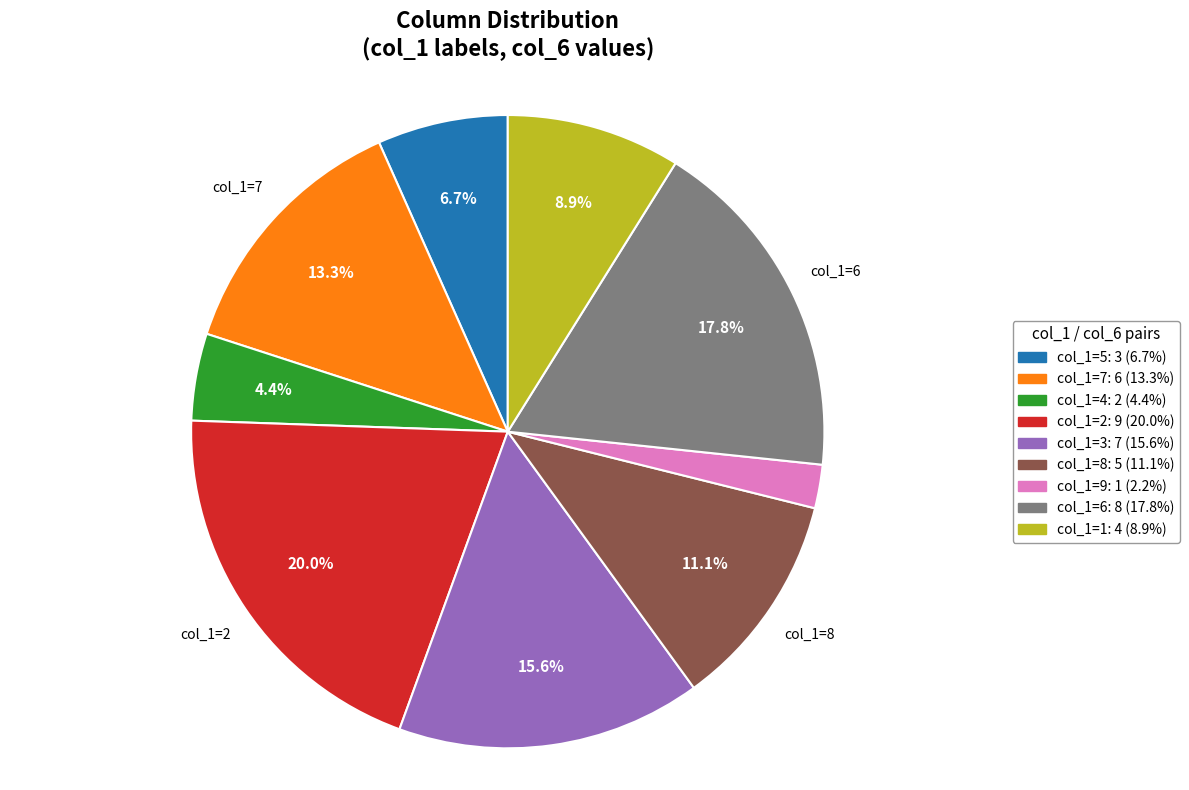

Is there a majority slice in this chart?

No